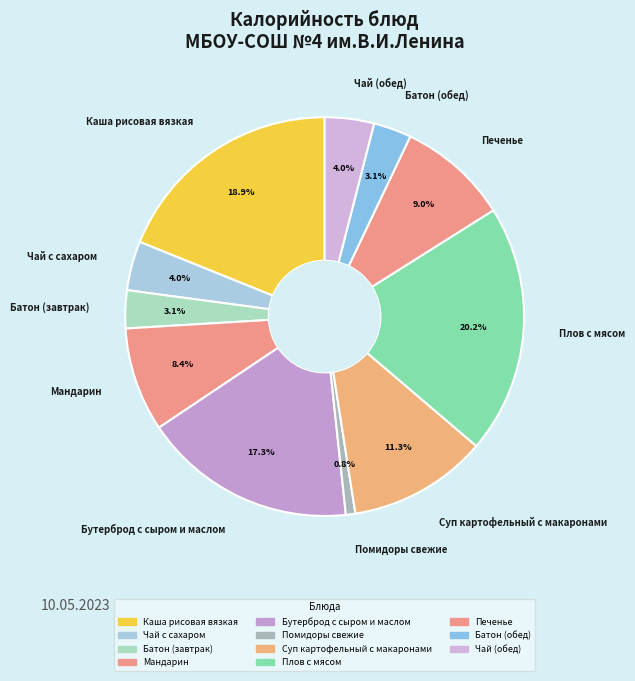

Which category has the smallest portion of the pie?

Помидоры свежие